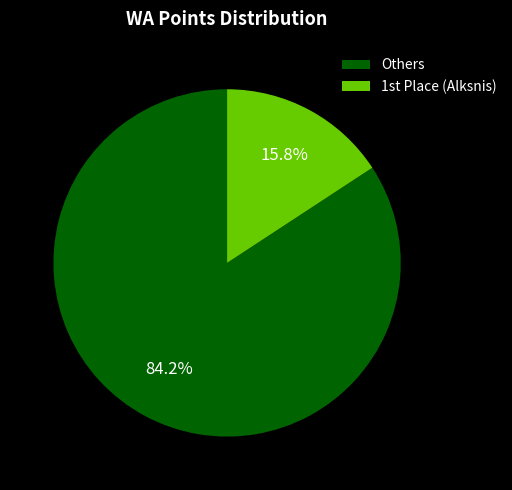

Which category has the biggest portion of the pie?

Others